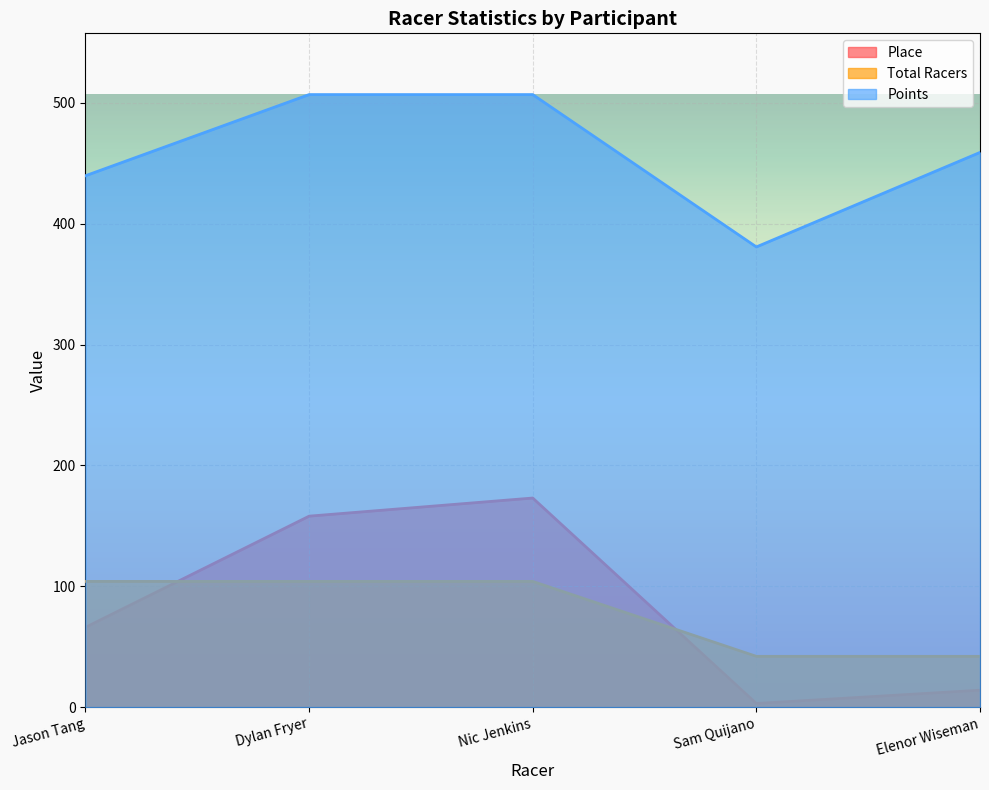

What is the difference between the maximum and minimum values in the Total Racers series?

62.0